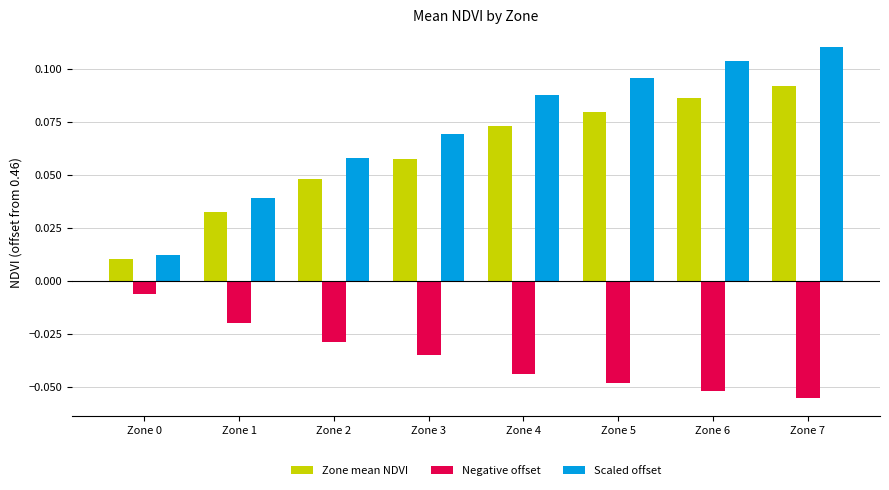

What is the sum of all Zone mean NDVI values?

0.5